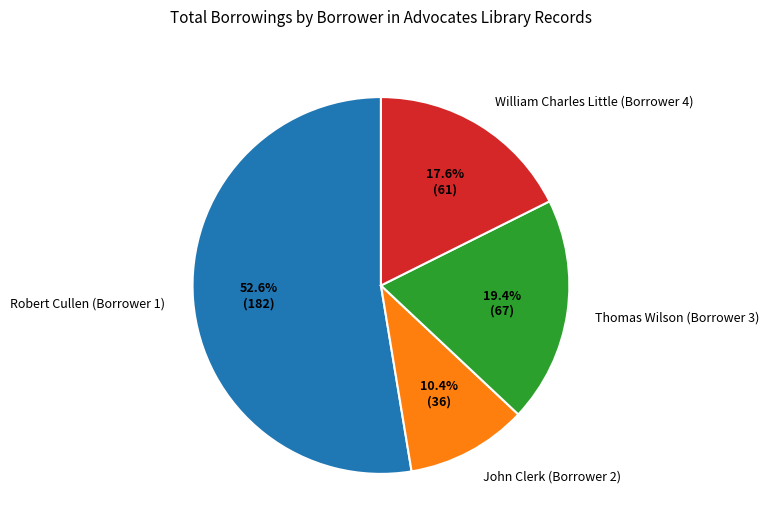

Between Thomas Wilson (Borrower 3) and William Charles Little (Borrower 4), which is larger?

Thomas Wilson (Borrower 3)